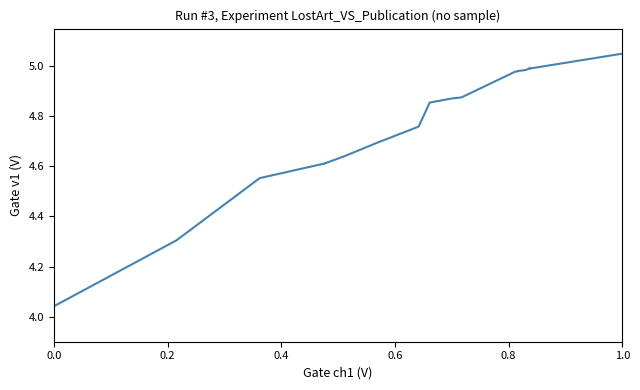

Does the chart display data point markers on the line(s)?

No